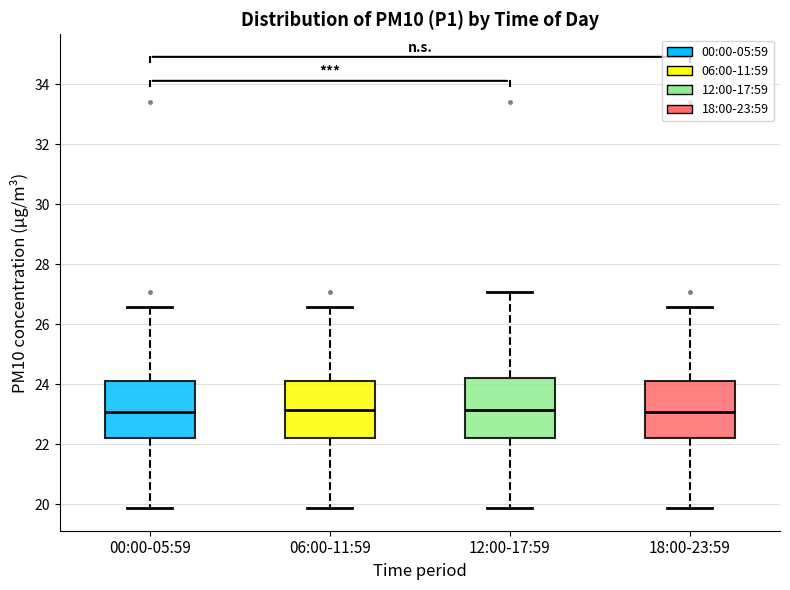

Reading left to right, transcribe this box plot: for each box, give where its median line is, the range the box spans, and where its two whiskers end, as read against the y-axis. The values are not printed on the chart, so give them approximately, as read against the axis.

00:00-05:59: median 23.0, box 22.2 to 24.0, whiskers 19.8 to 26.6
06:00-11:59: median 23.2, box 22.2 to 24.0, whiskers 19.8 to 26.6
12:00-17:59: median 23.2, box 22.2 to 24.2, whiskers 19.8 to 27.0
18:00-23:59: median 23.0, box 22.2 to 24.0, whiskers 19.8 to 26.6